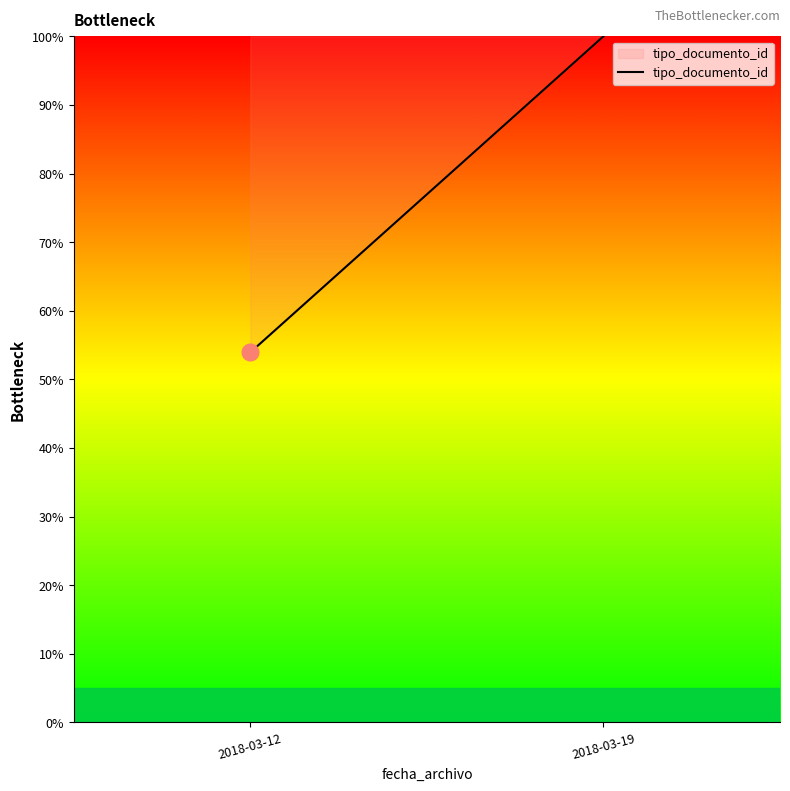

What is the sum of the values at 2018-03-12 and 2018-03-19?

153.9